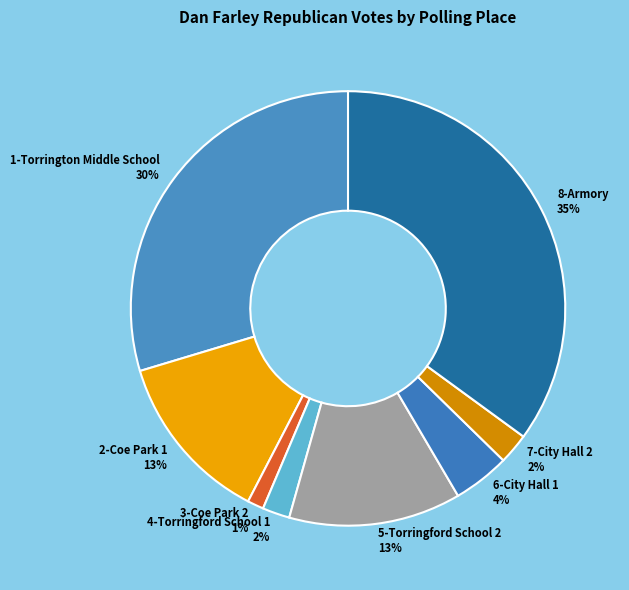

Does any single category account for the majority?

No